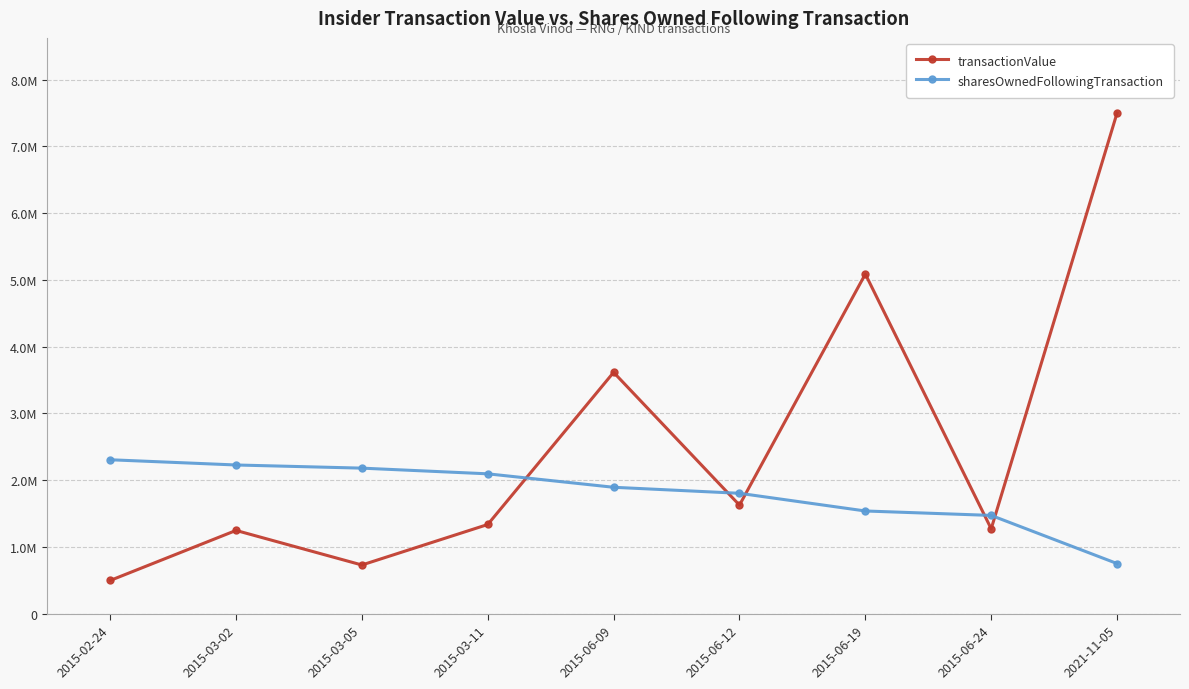

True or false: sharesOwnedFollowingTransaction has more than 1 points higher than both neighbors.

False